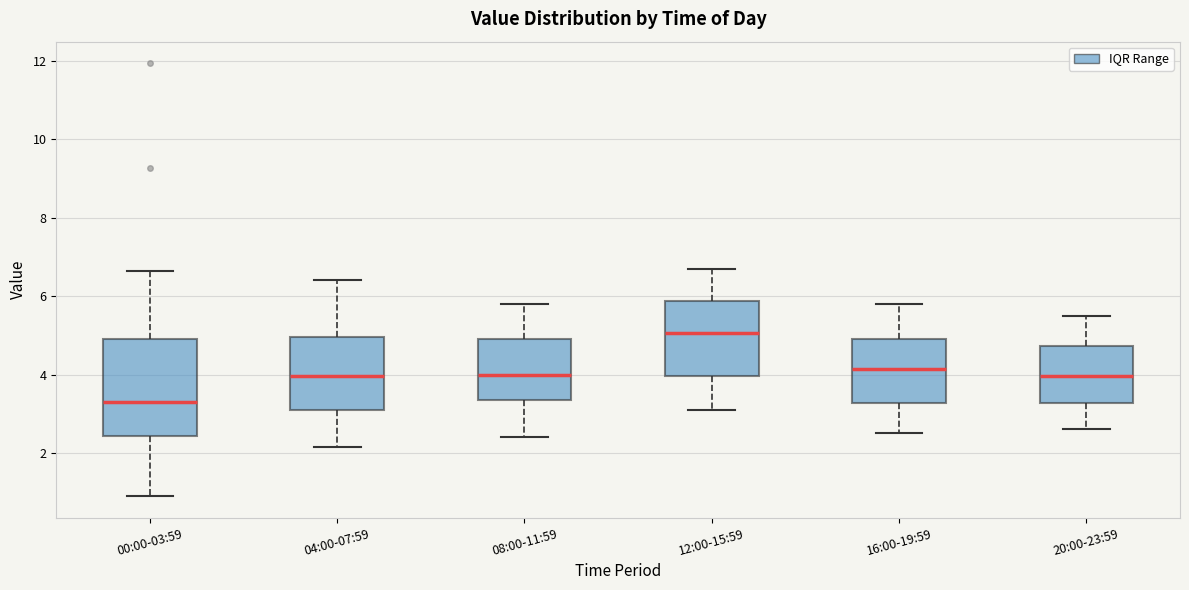

Where is the upper edge of the box for 00:00-03:59 on the y-axis? The values are not printed on the chart, so give them approximately, as read against the axis.

5.0